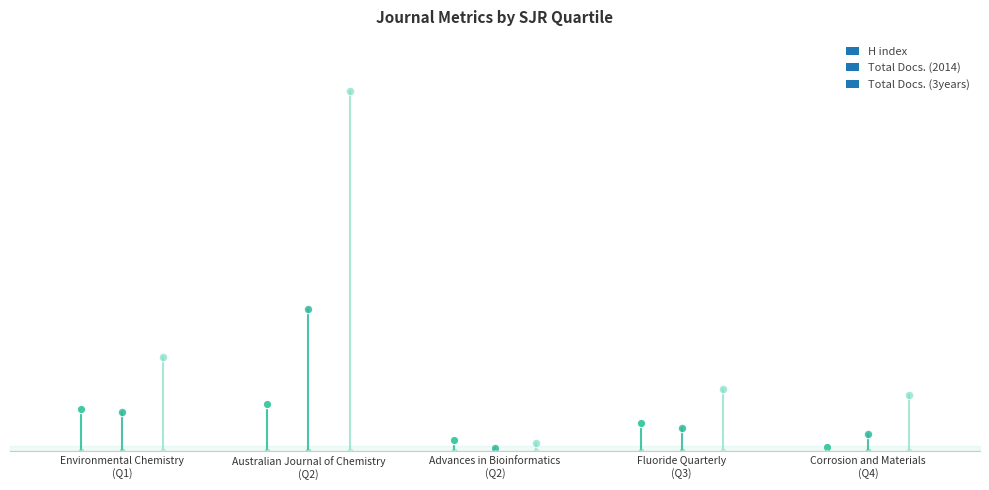

What are all the series names shown in the legend?

H index, Total Docs. (2014), Total Docs. (3years)